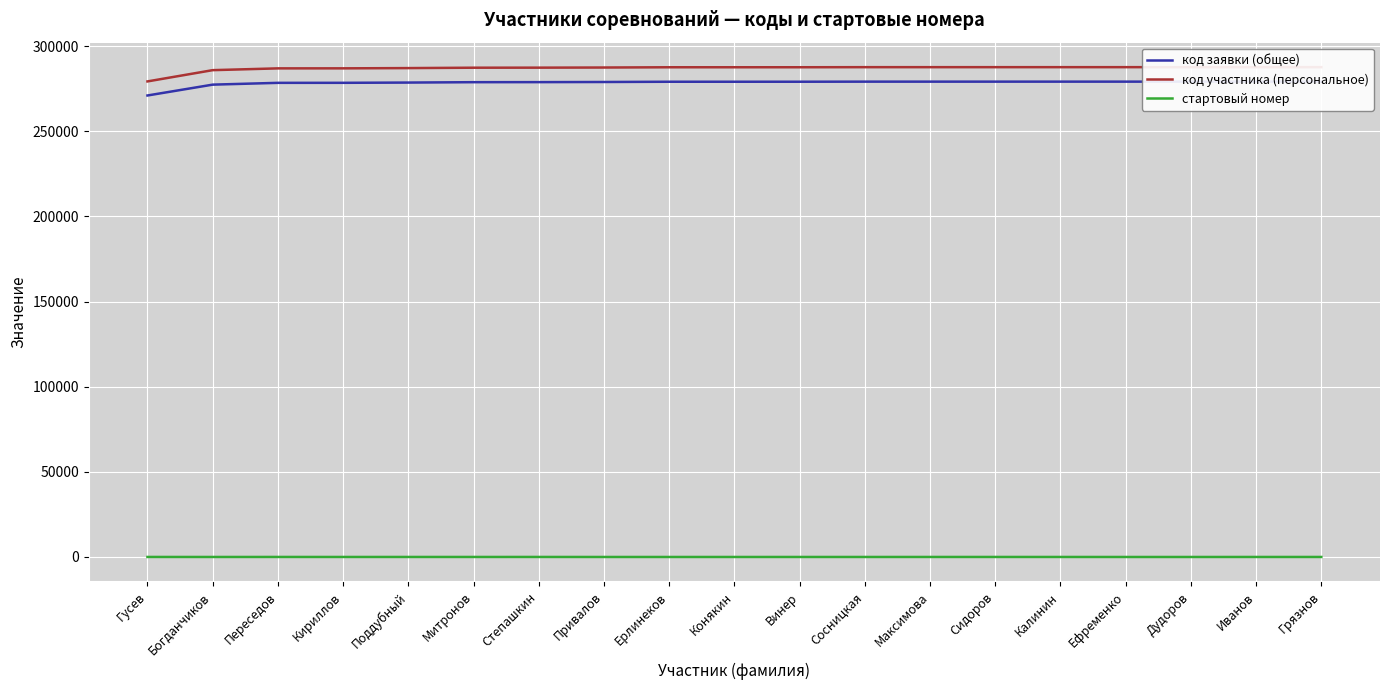

The value of стартовый номер at Богданчиков is 5. True or false?

False